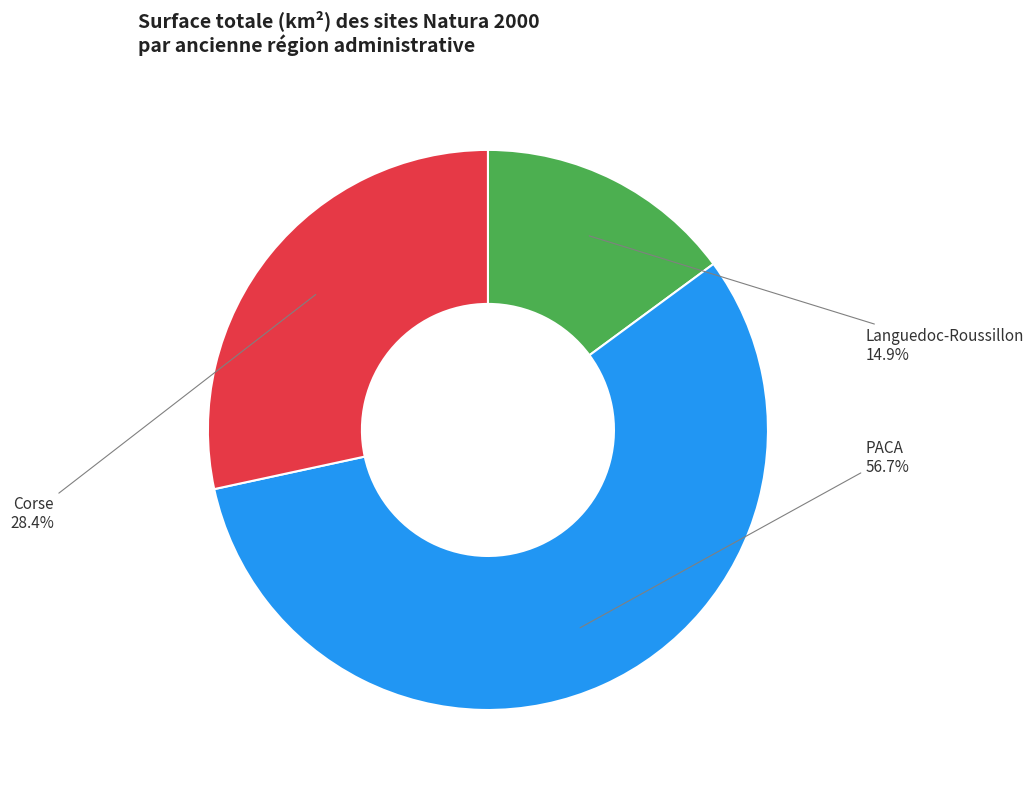

Count the number of slices in the pie.

3